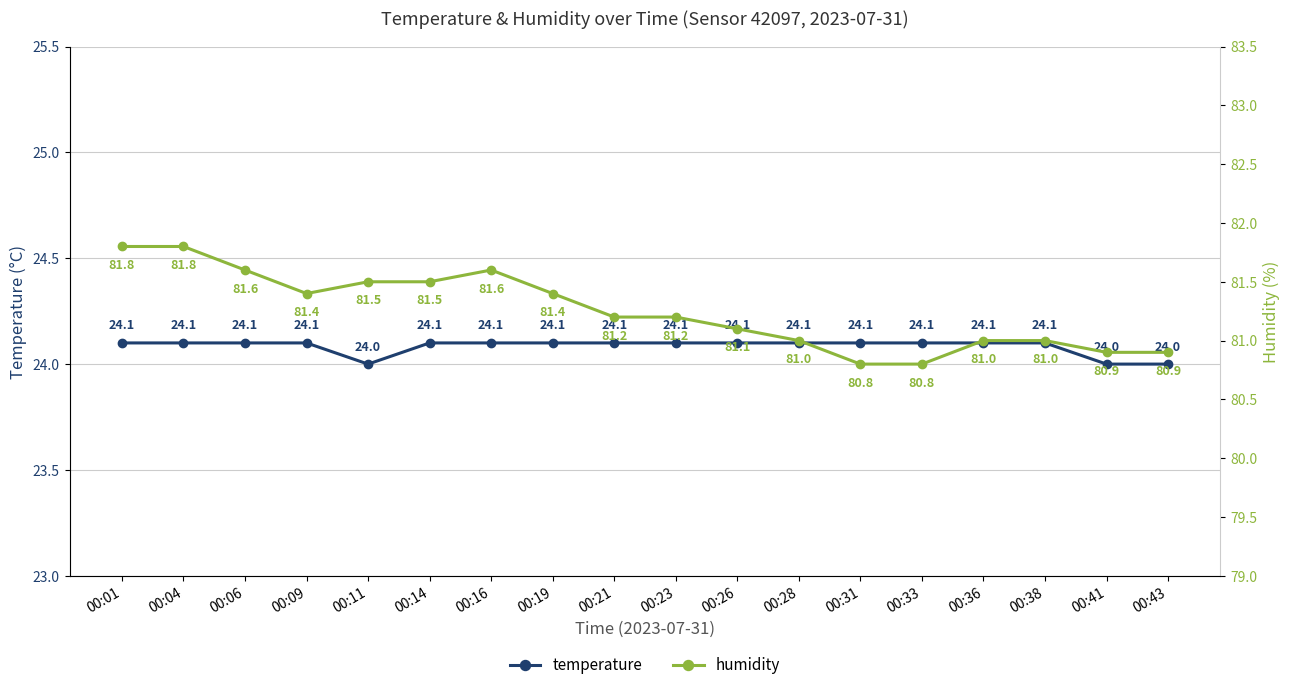

What is the value of the temperature point at the 16th from the left?

24.1